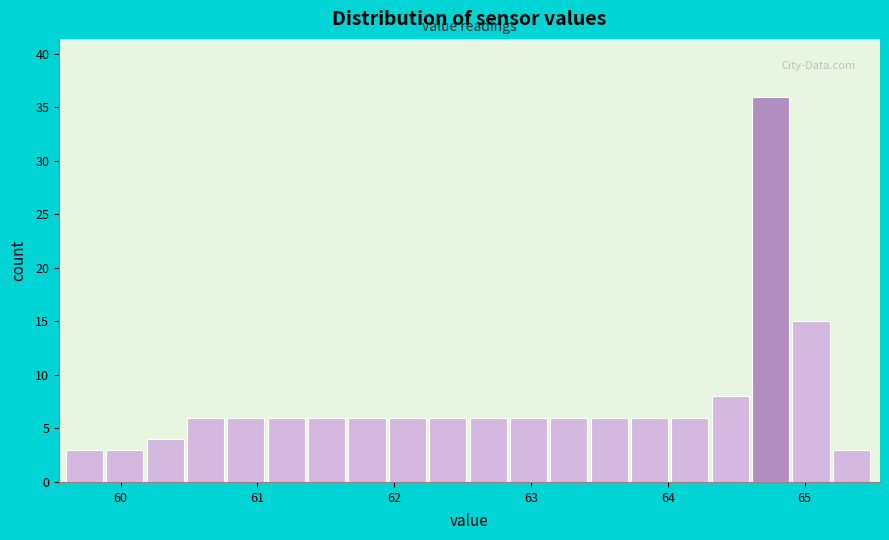

Read against the x-axis, roughly where is the centre of the tallest bar?

64.8